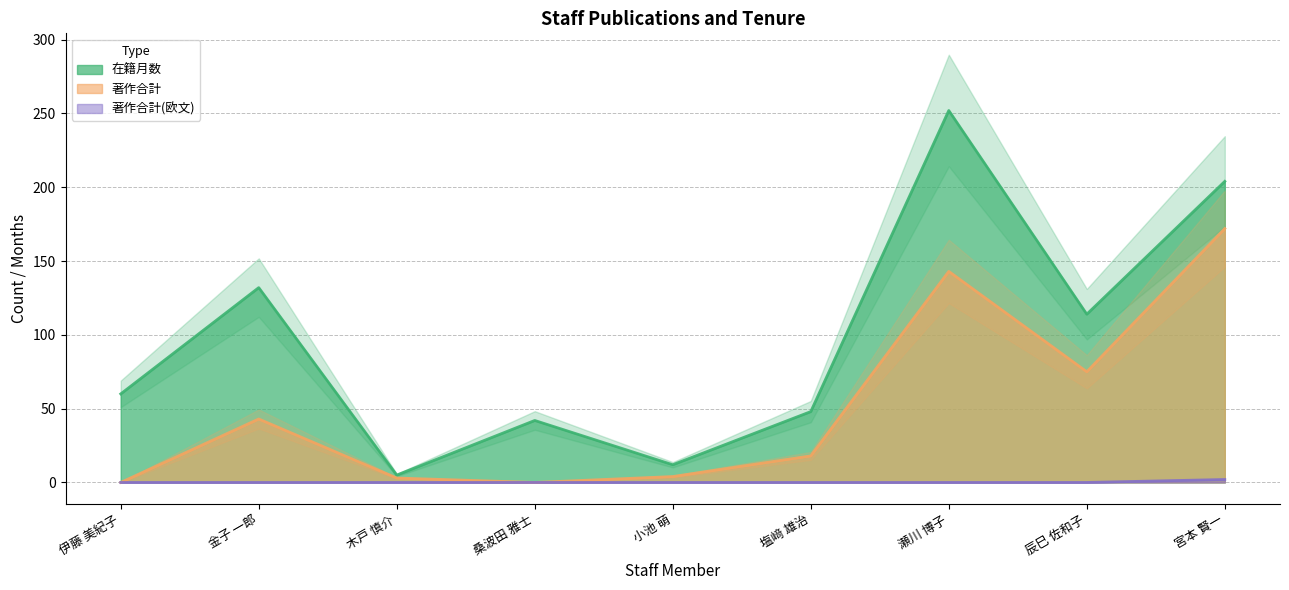

At which category does 著作合計 reach its first local valley?

桑波田 雅士